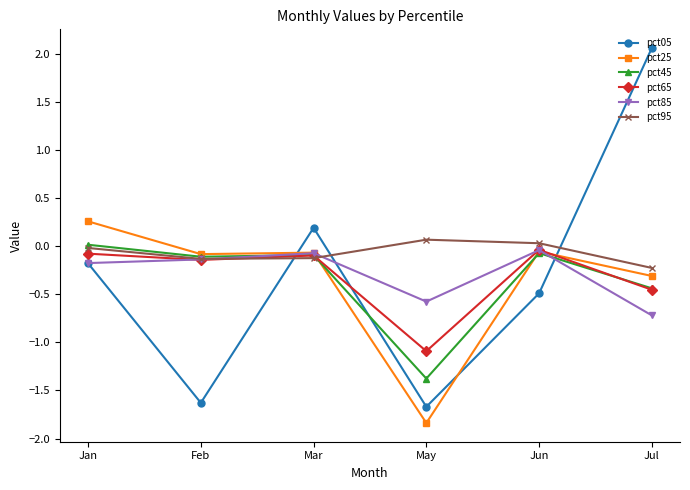

Between which two adjacent categories do pct95 and pct05 first intersect?

Feb and Mar